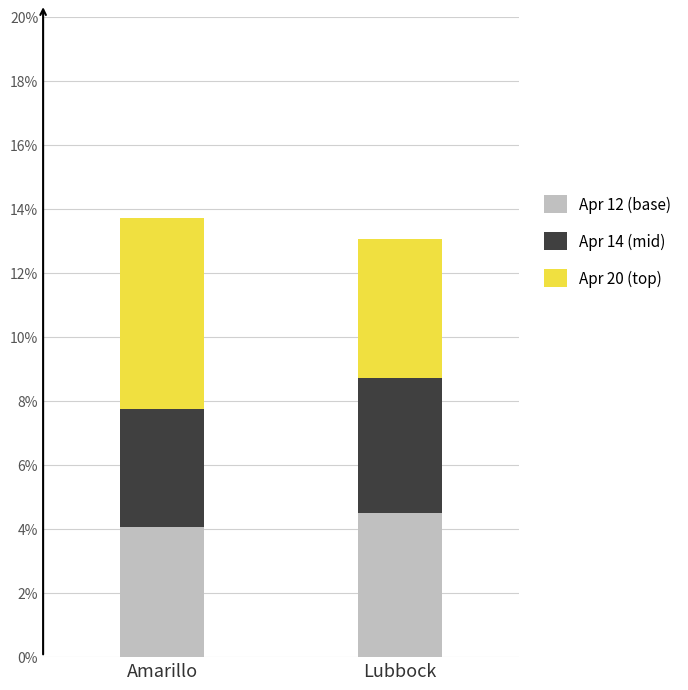

What are all the series names shown in the legend?

Apr 12 (base), Apr 14 (mid), Apr 20 (top)